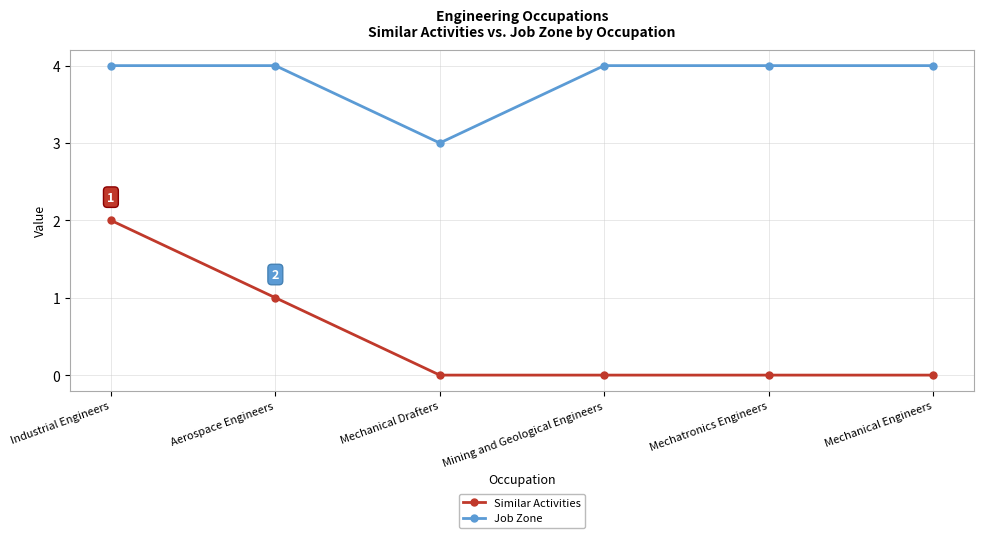

Does the chart display data point markers on the line(s)?

Yes